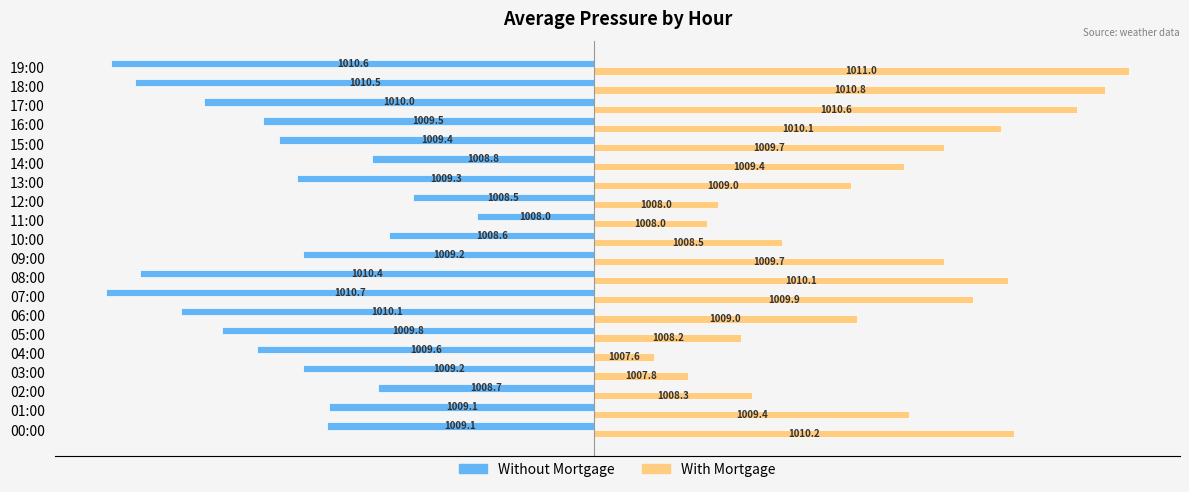

What are all the series names shown in the legend?

Without Mortgage, With Mortgage